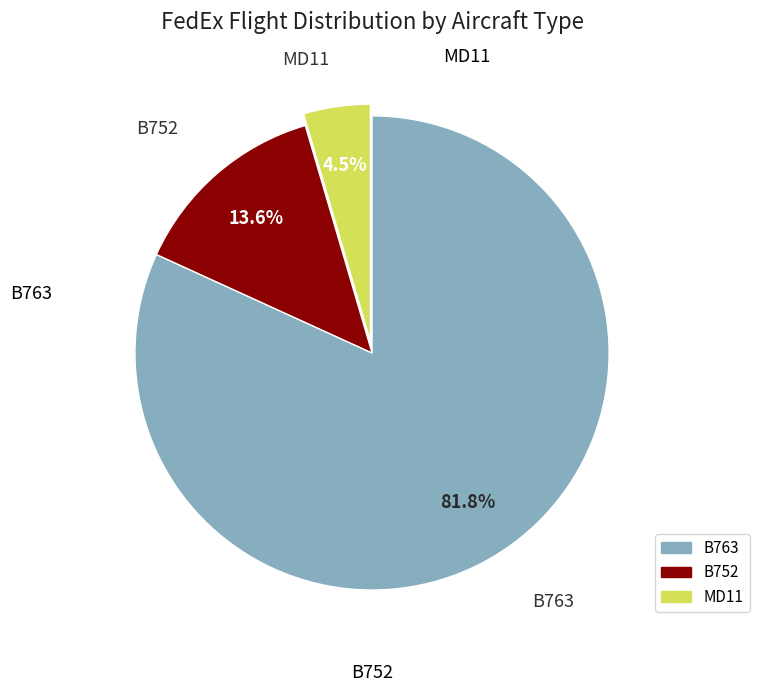

What is the majority slice?

B763